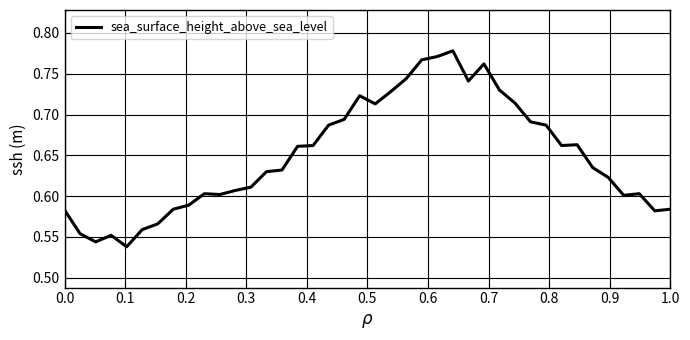

How many values are between 0 and 1?

40